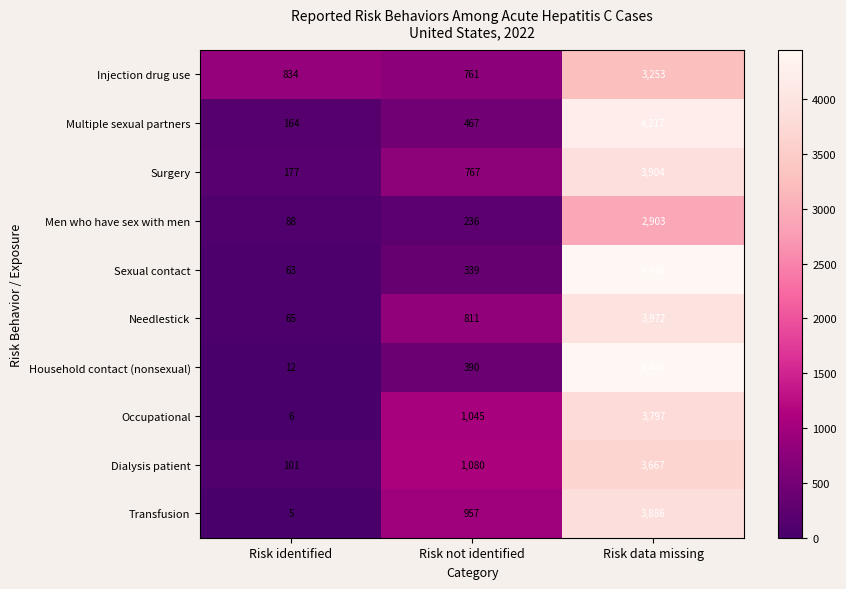

What is the total value across all series at Risk not identified?

6853